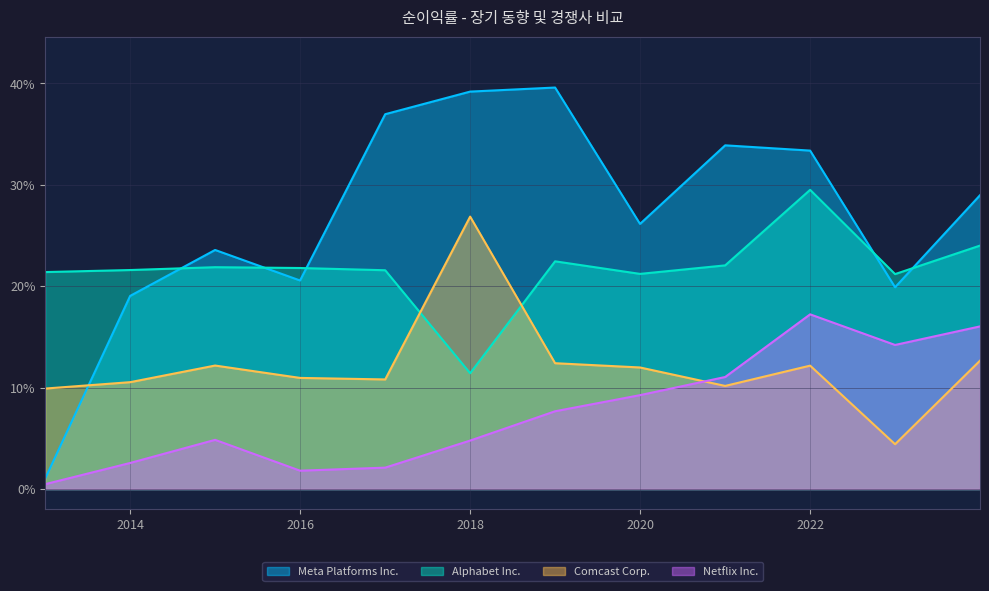

Rank the series at 2016-12-31 from highest to lowest value.

Meta Platforms Inc., Alphabet Inc., Comcast Corp., Netflix Inc.